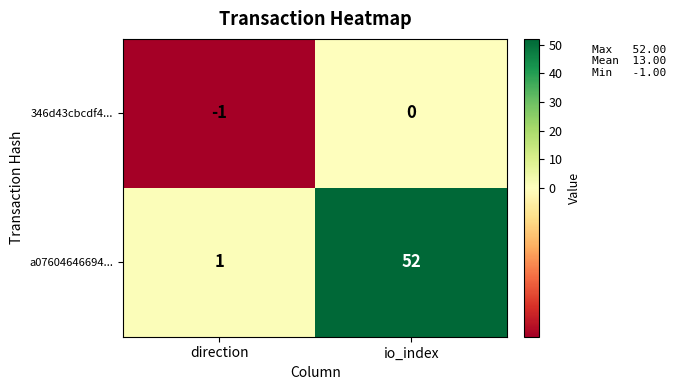

What is the sum of all a07604646694... values?

53